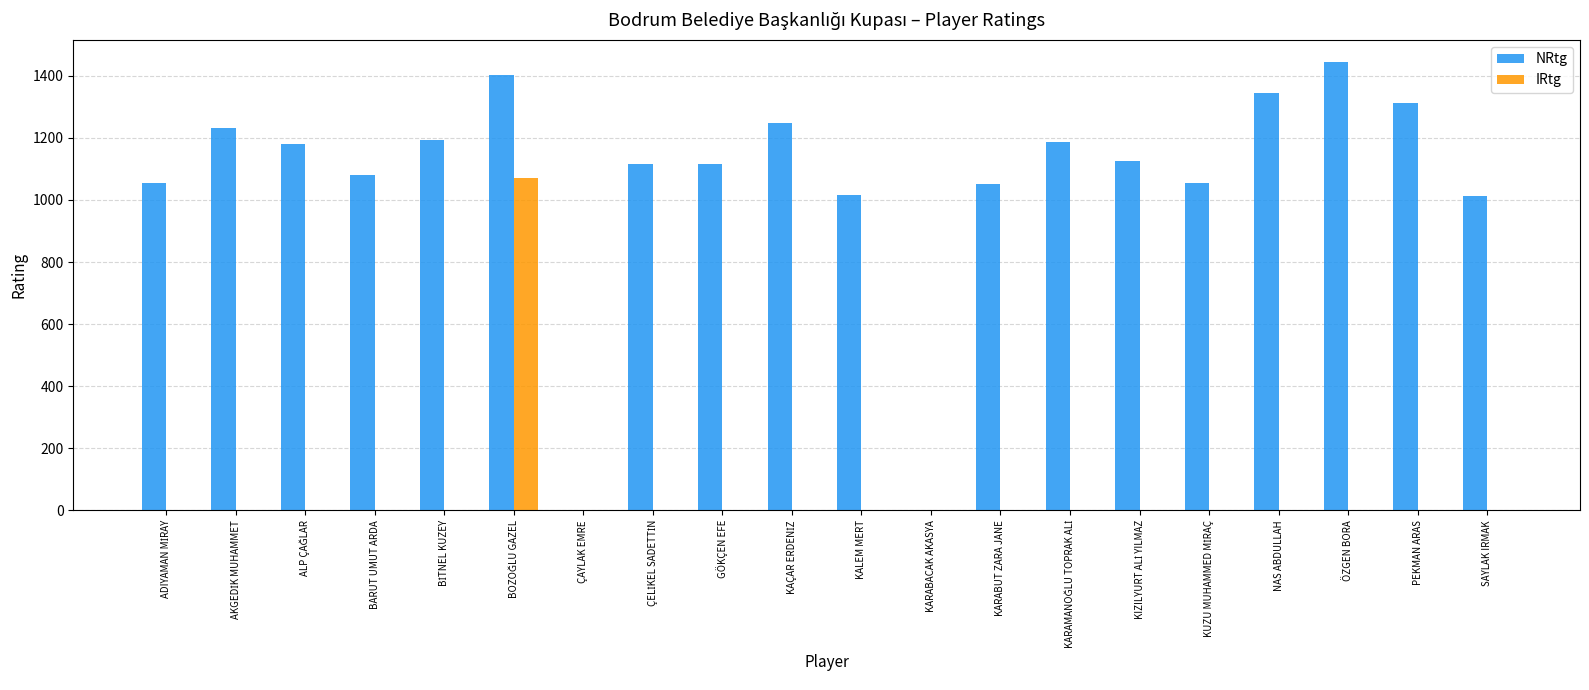

At which category does the chart reach its peak across all series?

ÖZGEN BORA